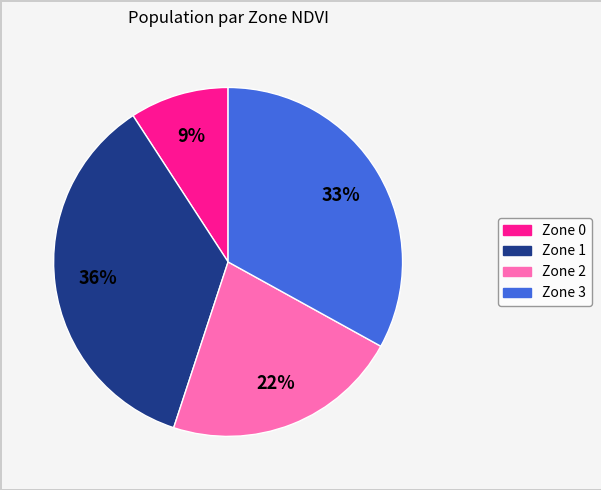

To the nearest percent, what portion does Zone 0 represent?

9%